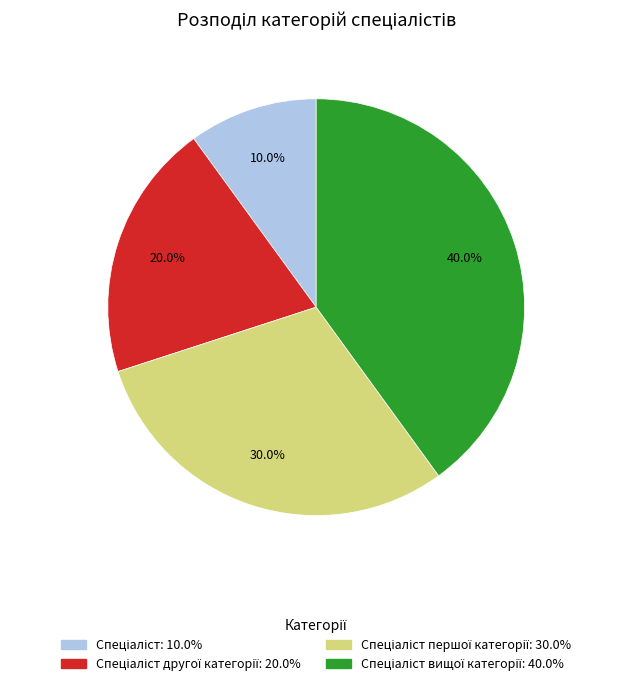

Is there a majority slice in this chart?

No